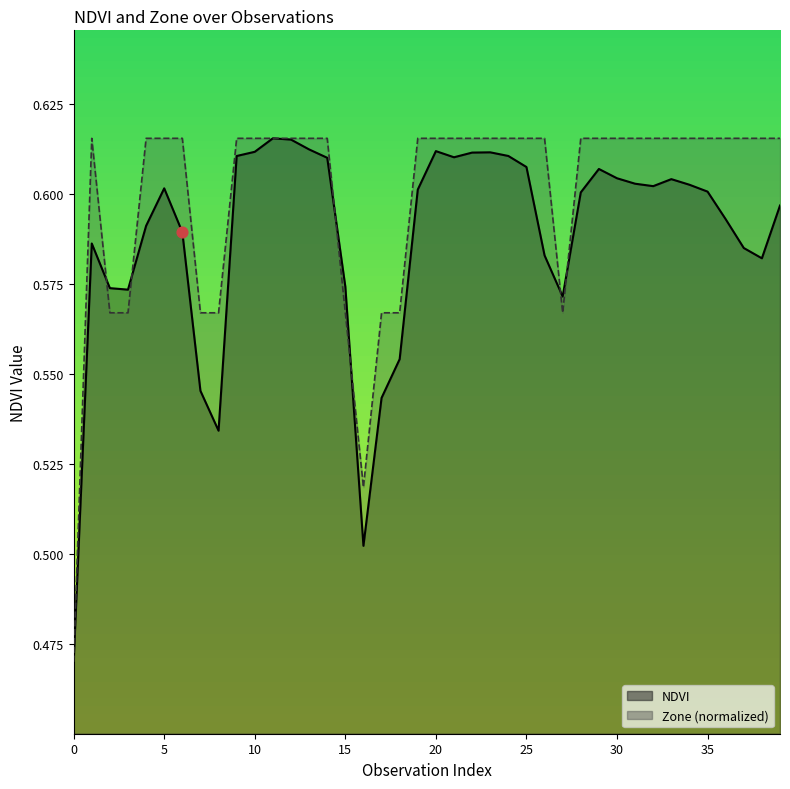

Which series reaches the maximum Y coordinate?

NDVI